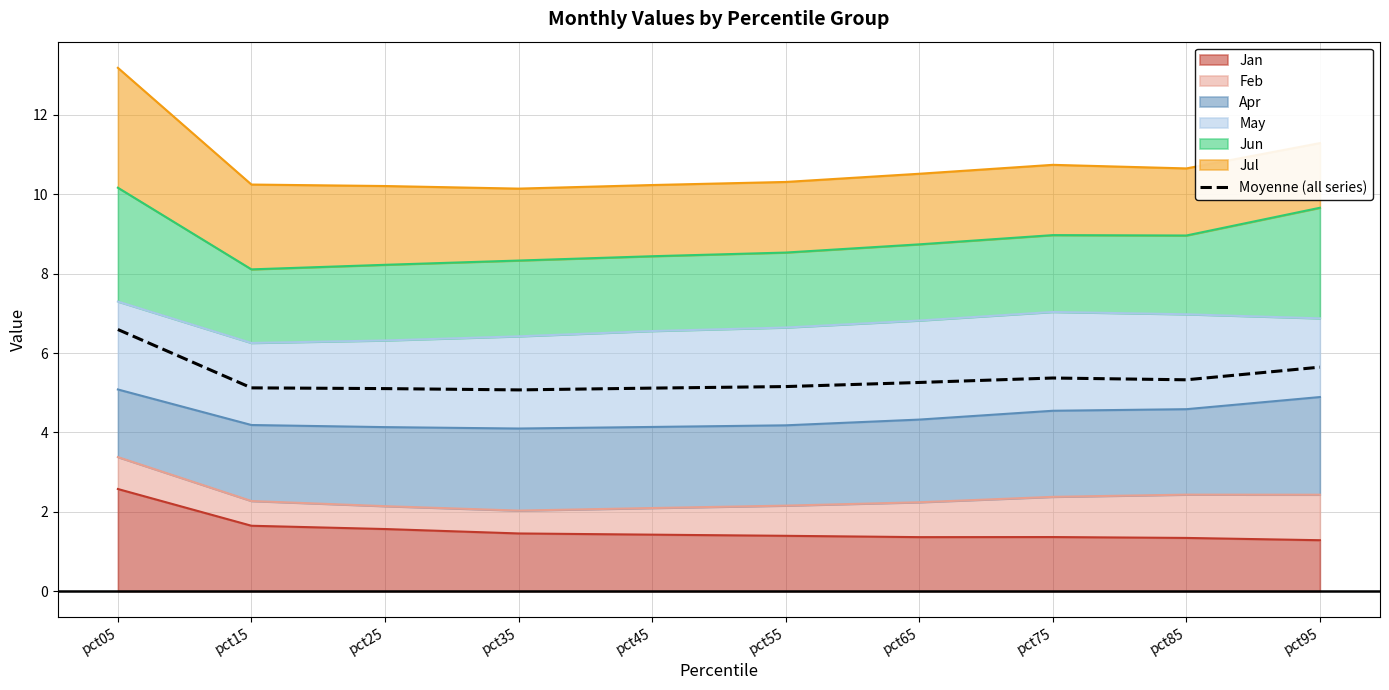

True or false: there are more than 2 points higher than both neighbors.

False